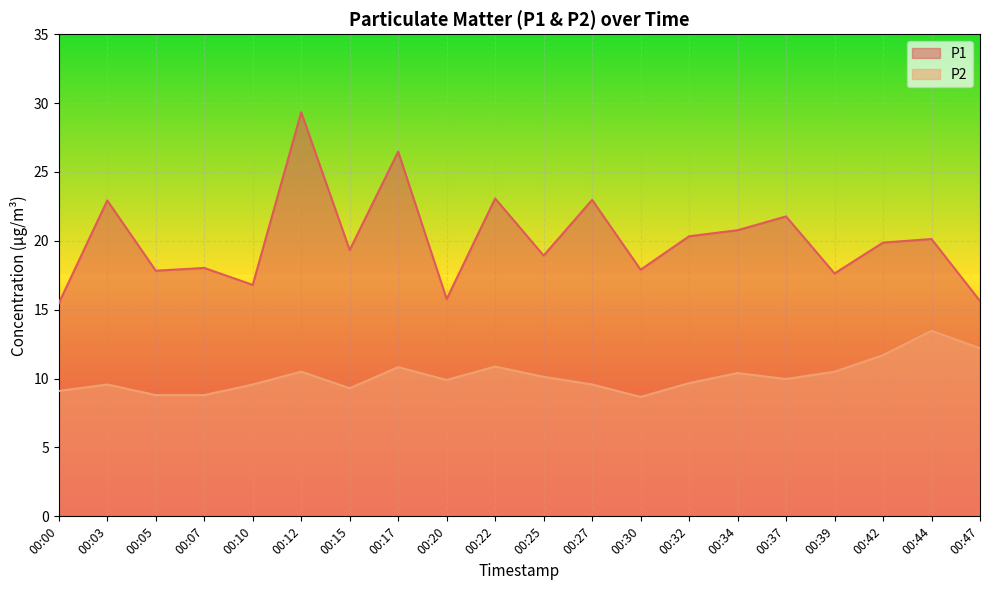

Is it true that P2 equals 17.0 at 00:27?

False